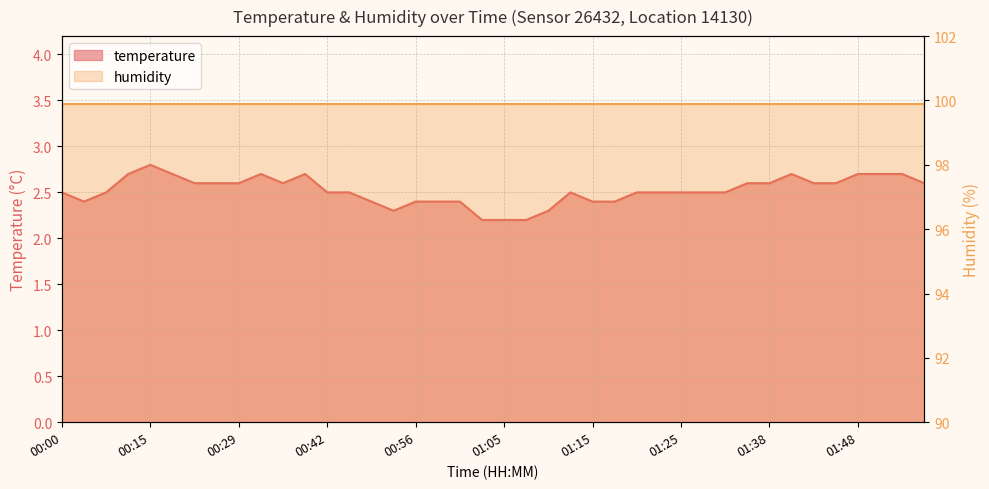

Which category has the lowest value across all series?

01:03